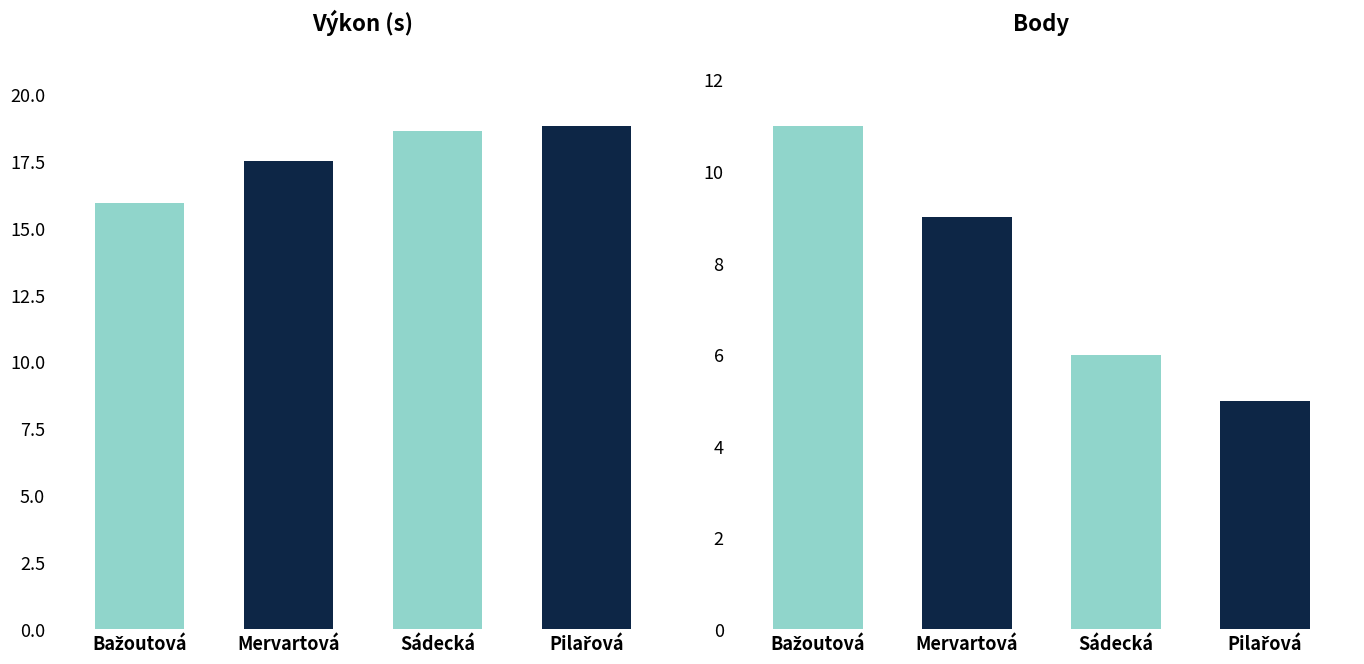

Is the value of Body at Mervartová Tereza greater than the value of Výkon at Pilařová Andrea?

No